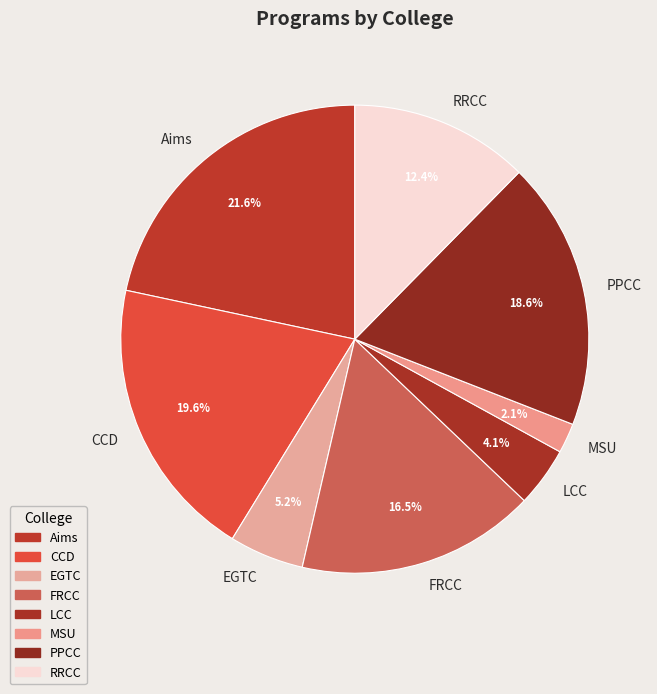

True or false: PPCC accounts for 7% of the total.

False